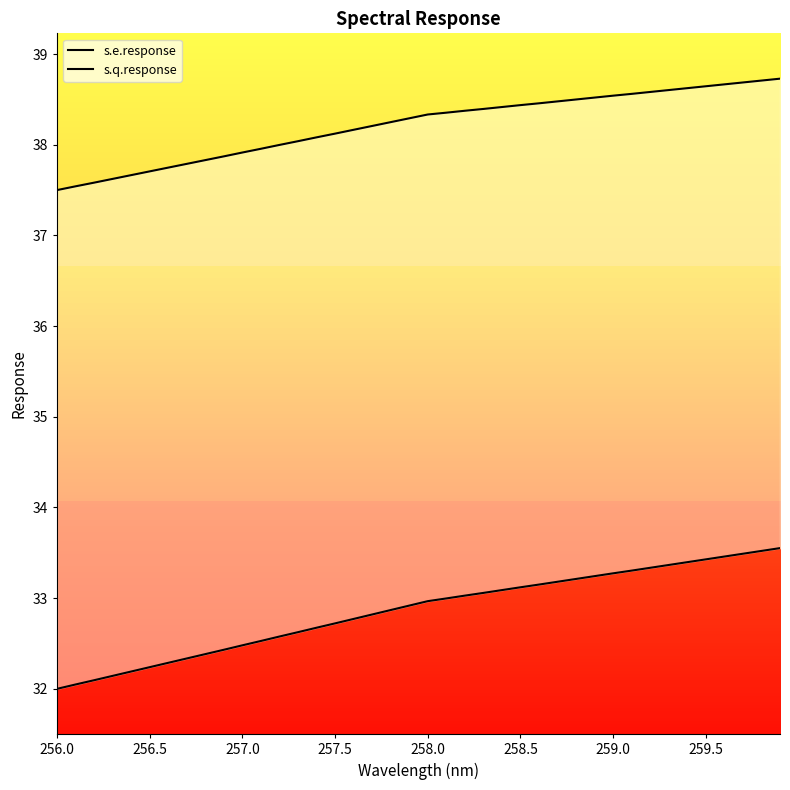

The value of s.q.response at 257.0 is 22.3. True or false?

False